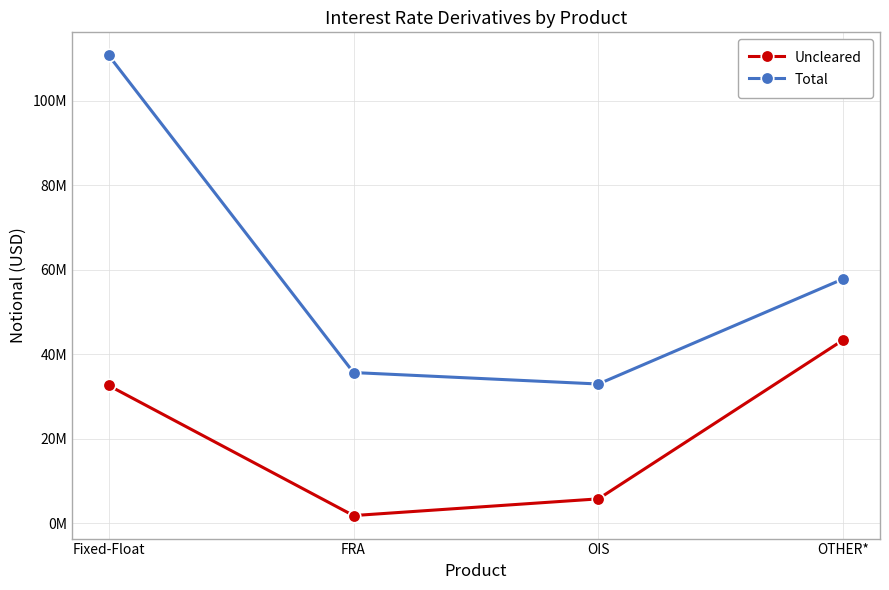

List the series in order of their overall mean, highest first.

Total, Uncleared